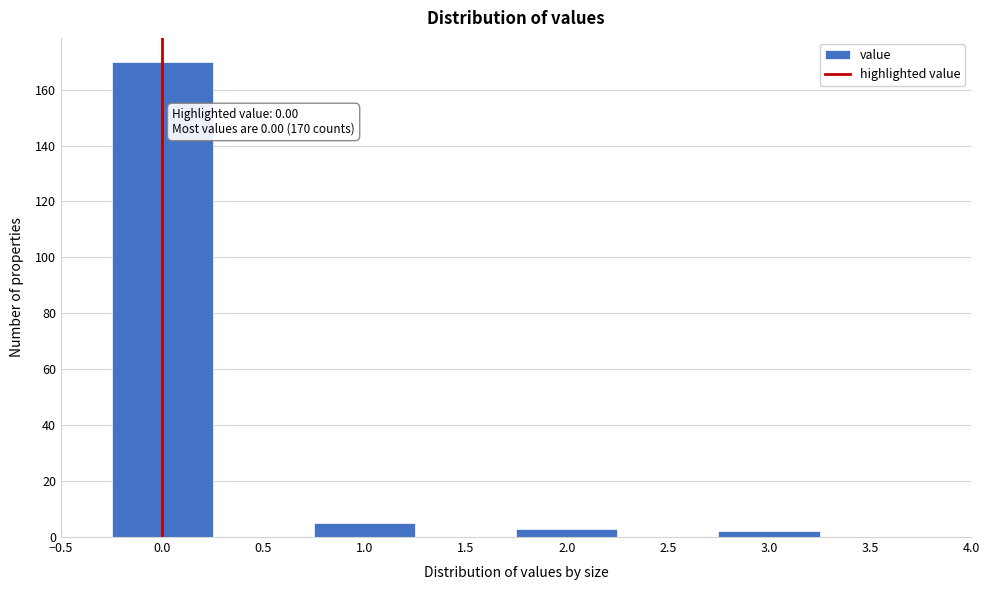

Over which range of the x-axis is the bar tallest?

-0.25 to 0.25